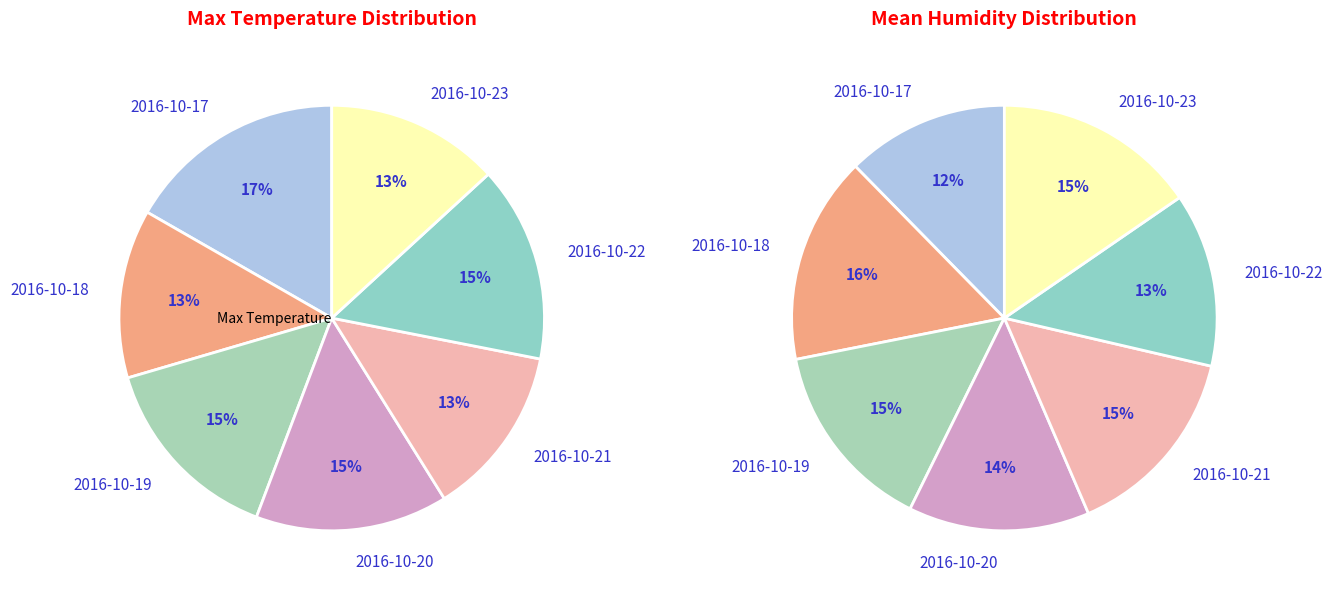

Is there any slice that represents more than half of the pie?

No